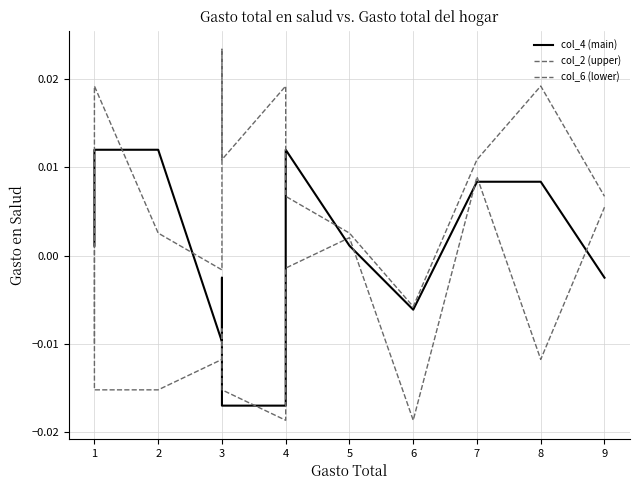

Which series has the widest spread of values?

col_2 (upper)